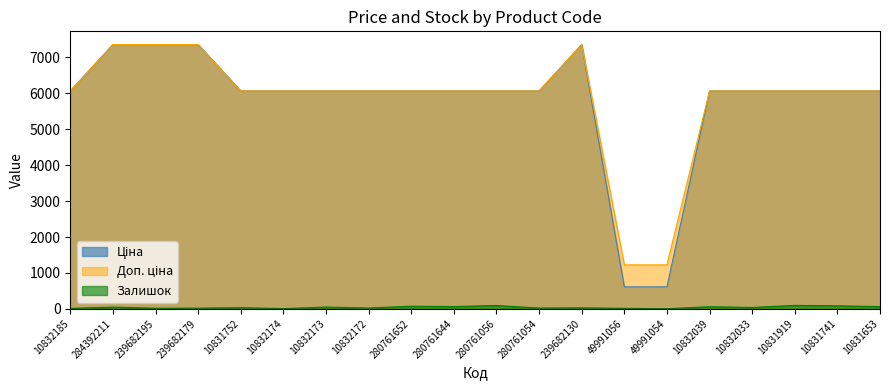

Where does the Залишок series first go above 38?

284392211